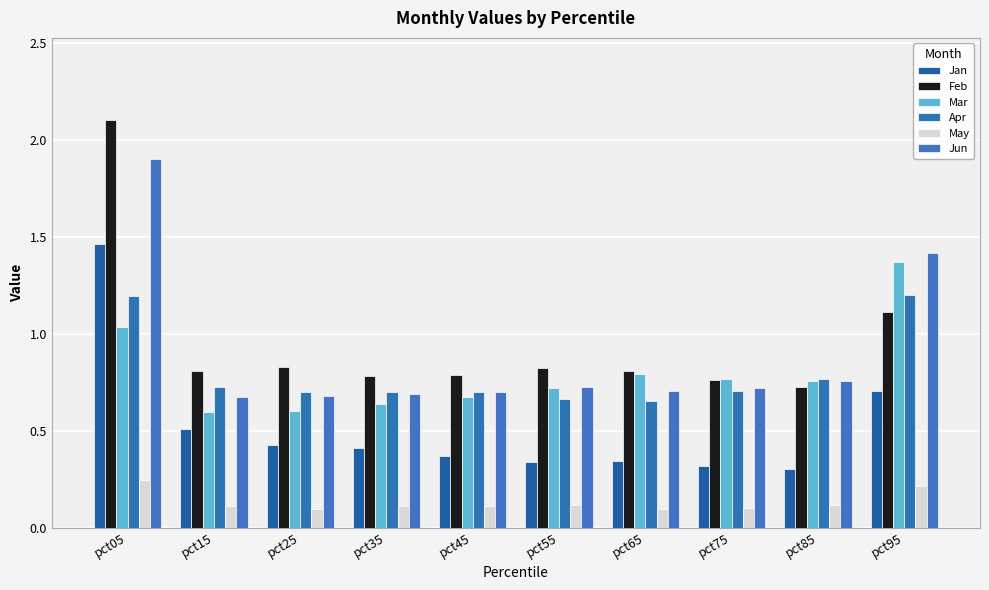

At how many categories does at least one series exceed 0?

10